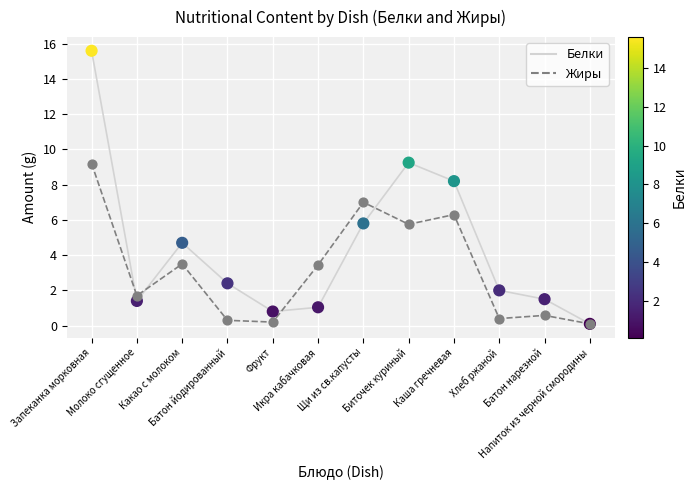

What is the total value across all series at Какао с молоком?

8.2